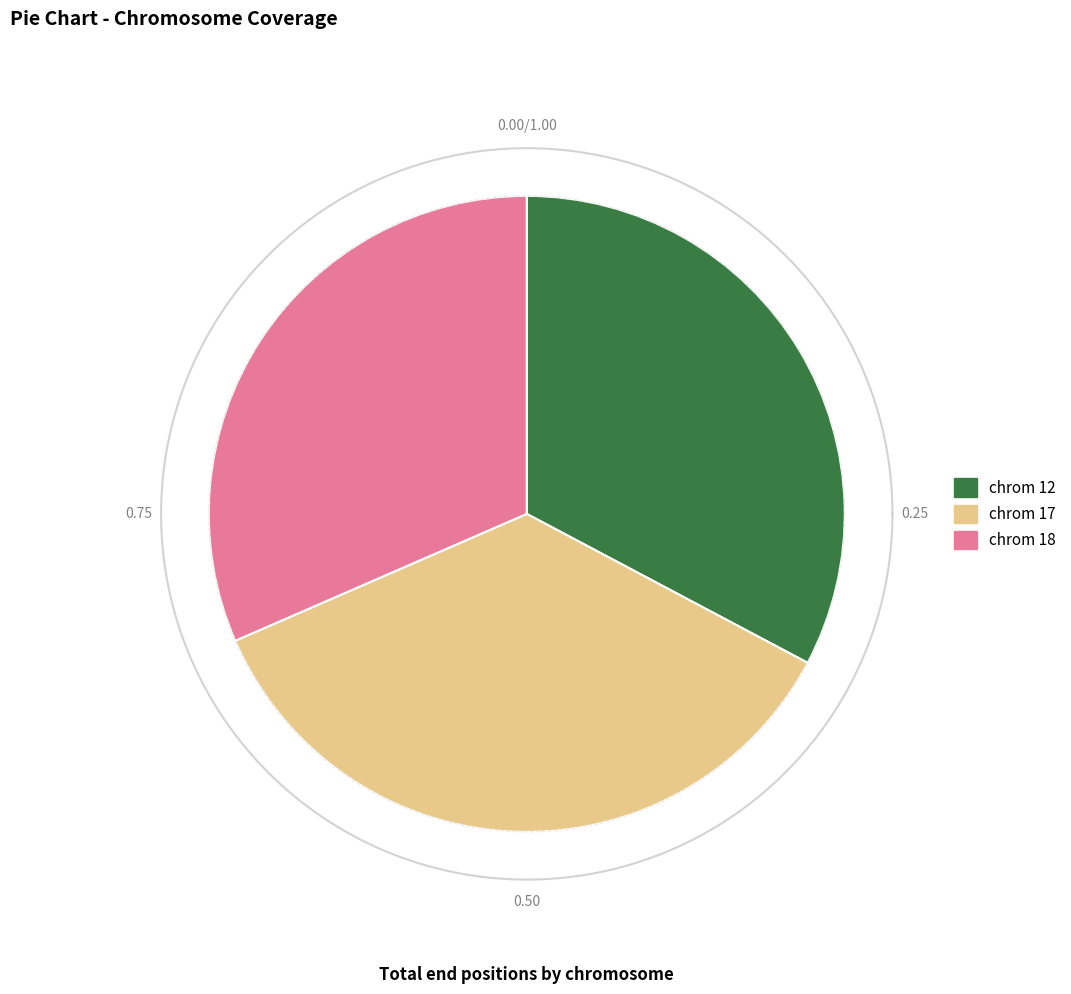

What is the total percentage of chrom 18 and chrom 12?

64.3%